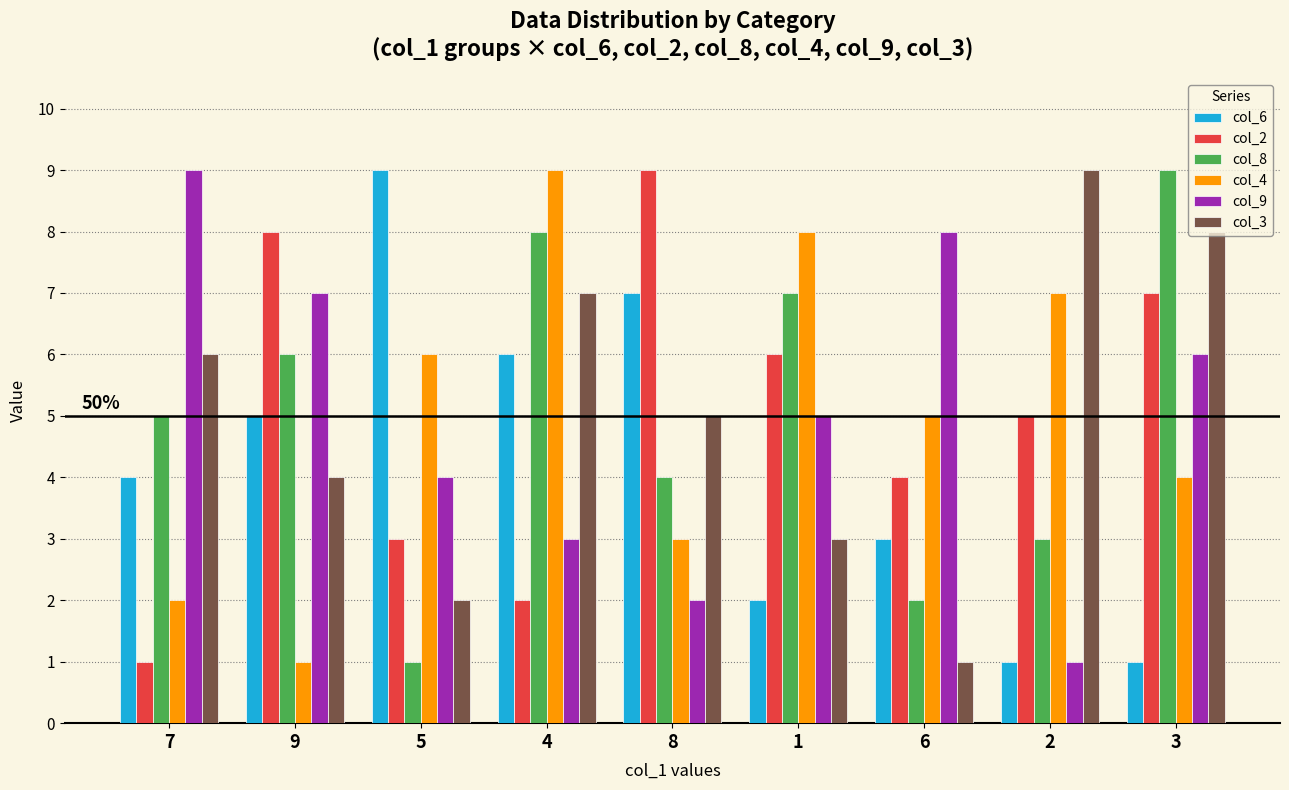

At how many categories does at least one series exceed 6?

9